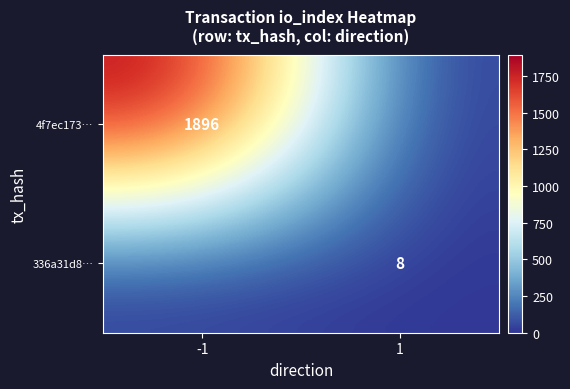

The value of 4f7ec173… at -1 is 3320. True or false?

False